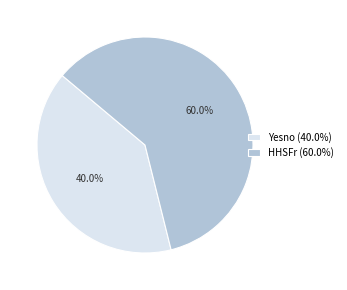

Which has a higher value, HHSFr (60.0%) or Yesno (40.0%)?

HHSFr (60.0%)